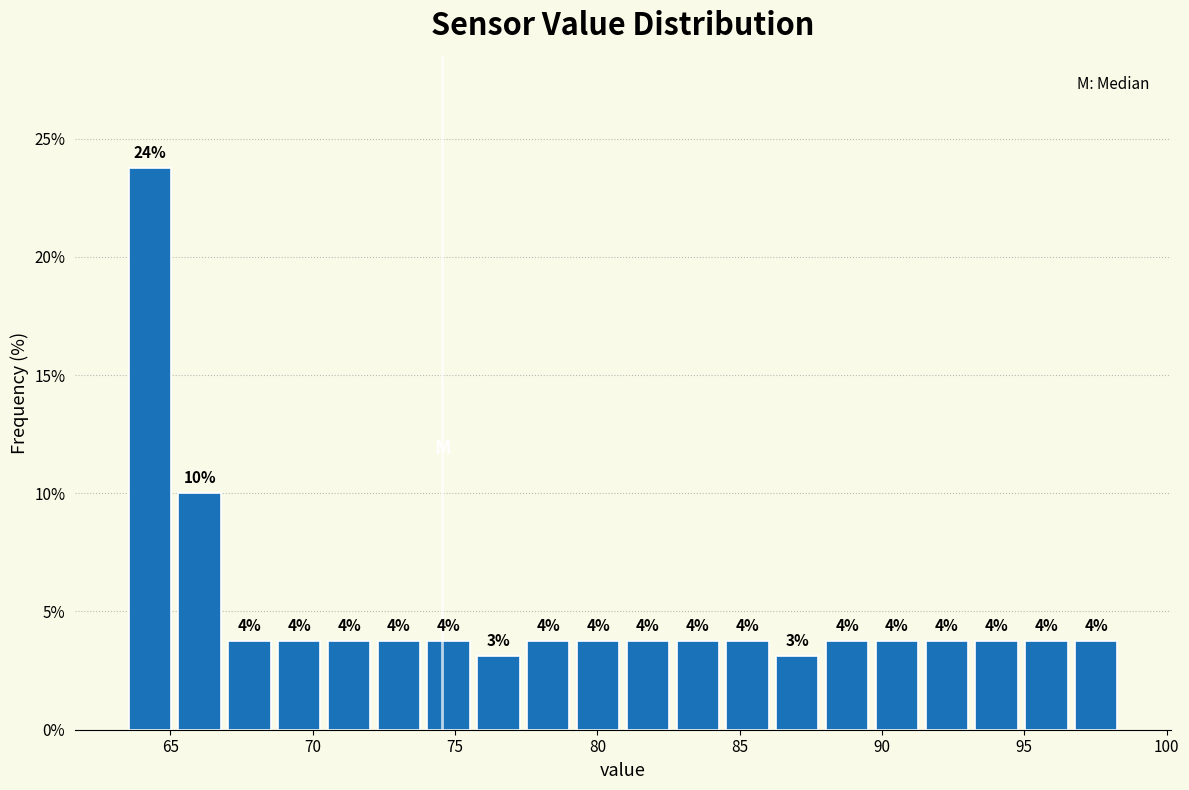

Around what value on the x-axis is the tallest bar? Give the approximate position of its centre, as read against the axis.

64.5